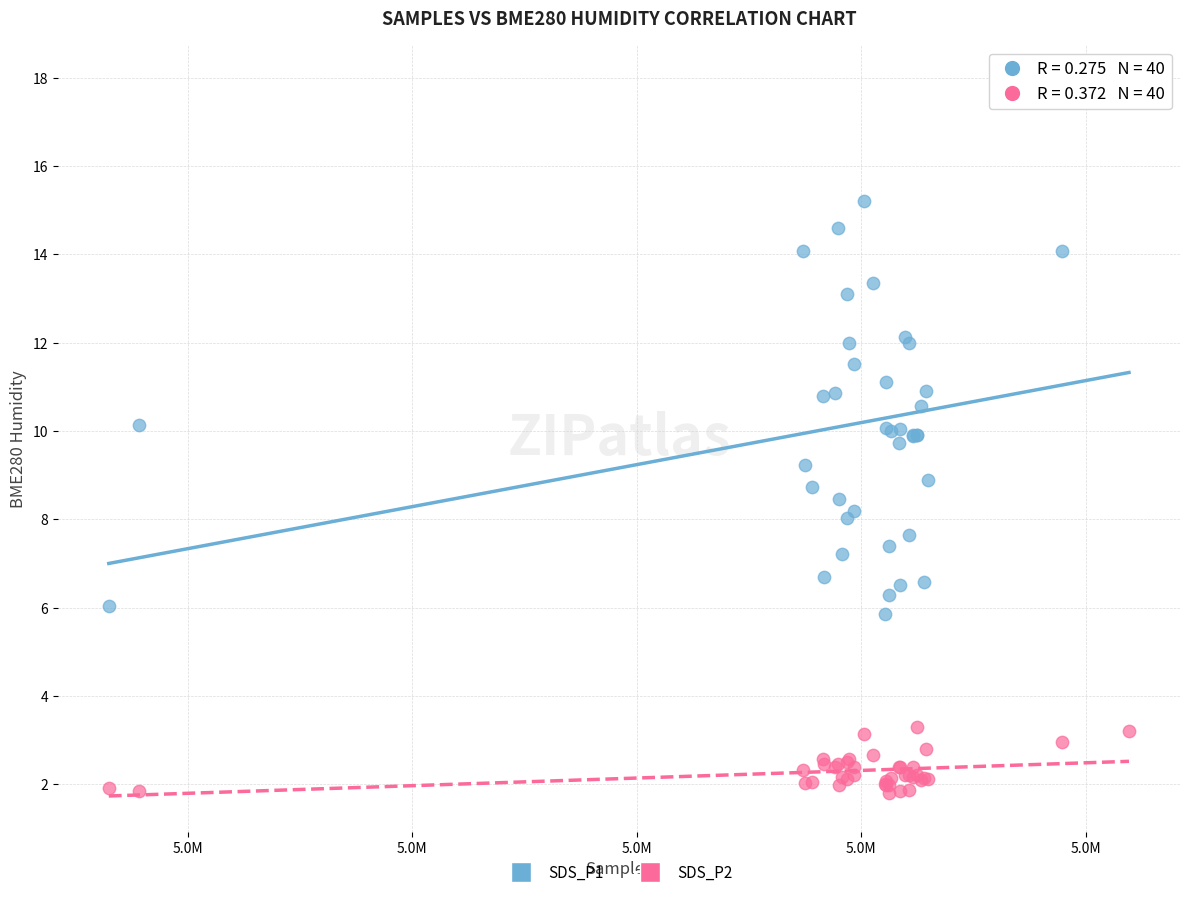

Which series contains the lowest Y value?

SDS_P2